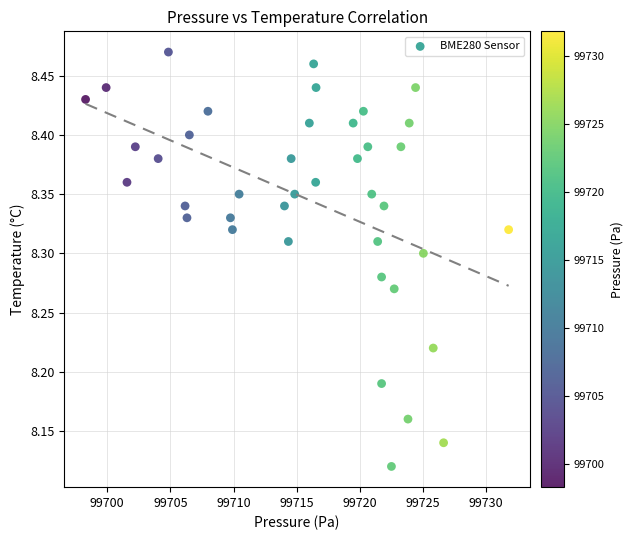

What is the range of X values (max minus min)?

33.5